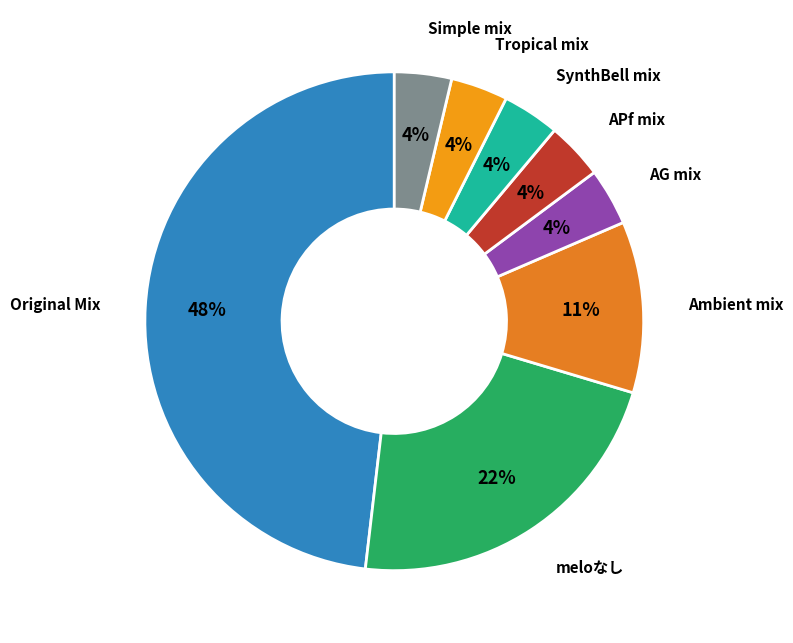

Which slice is the largest?

Original Mix